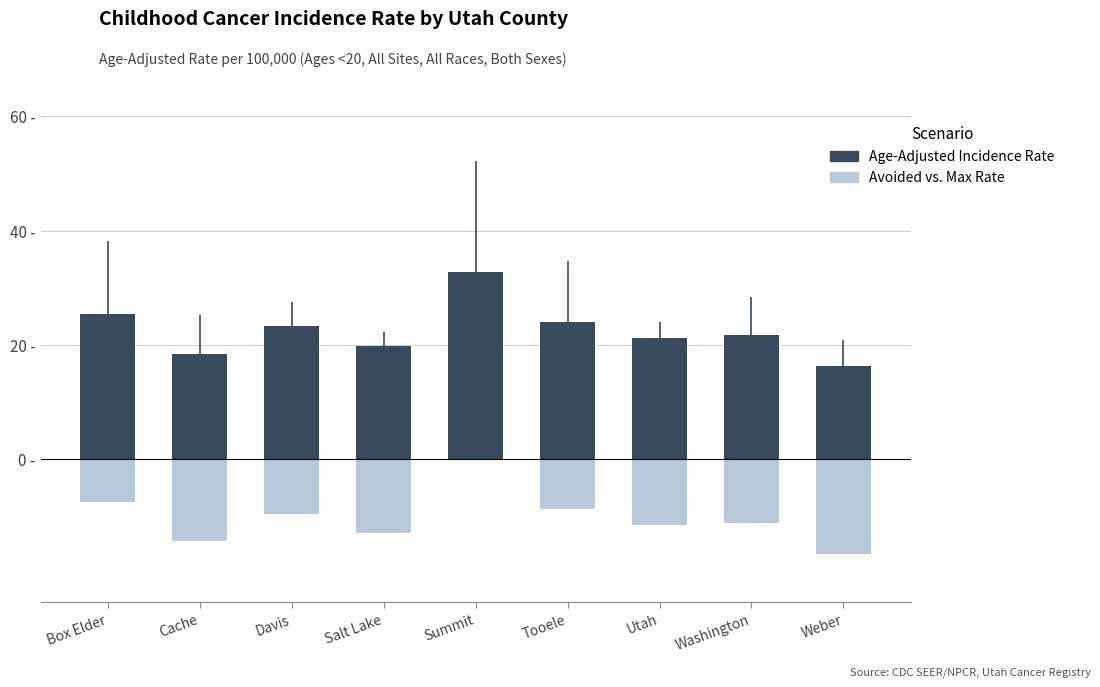

What is the label of the 2nd bar from the right?

Washington